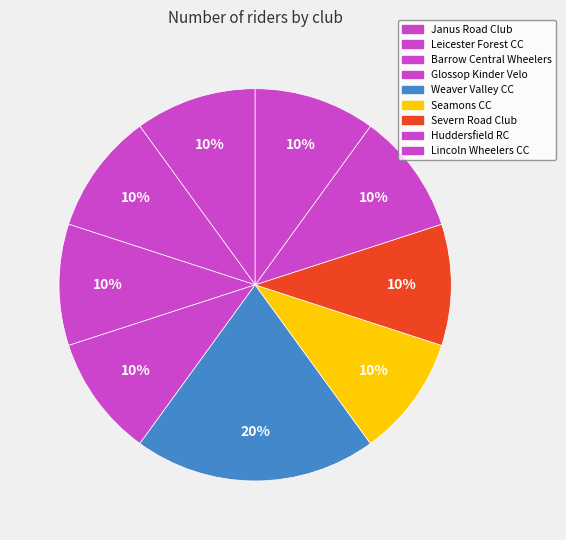

How many segments does this pie chart have?

9